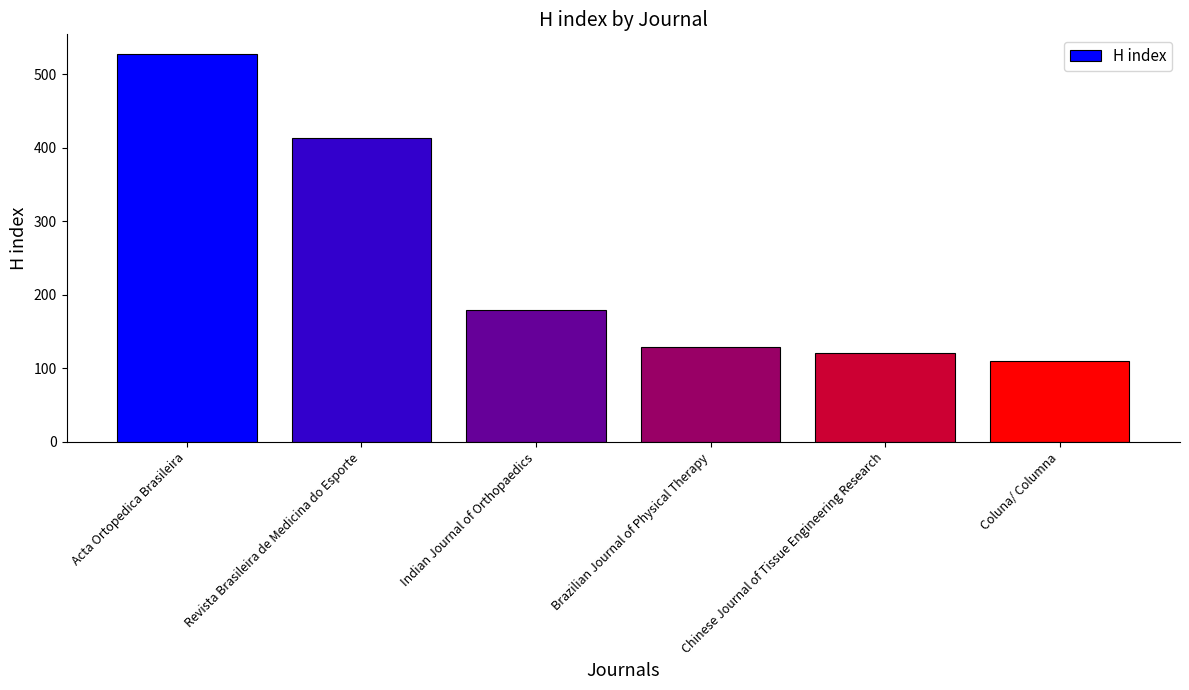

What is the difference between the maximum and minimum values?

418